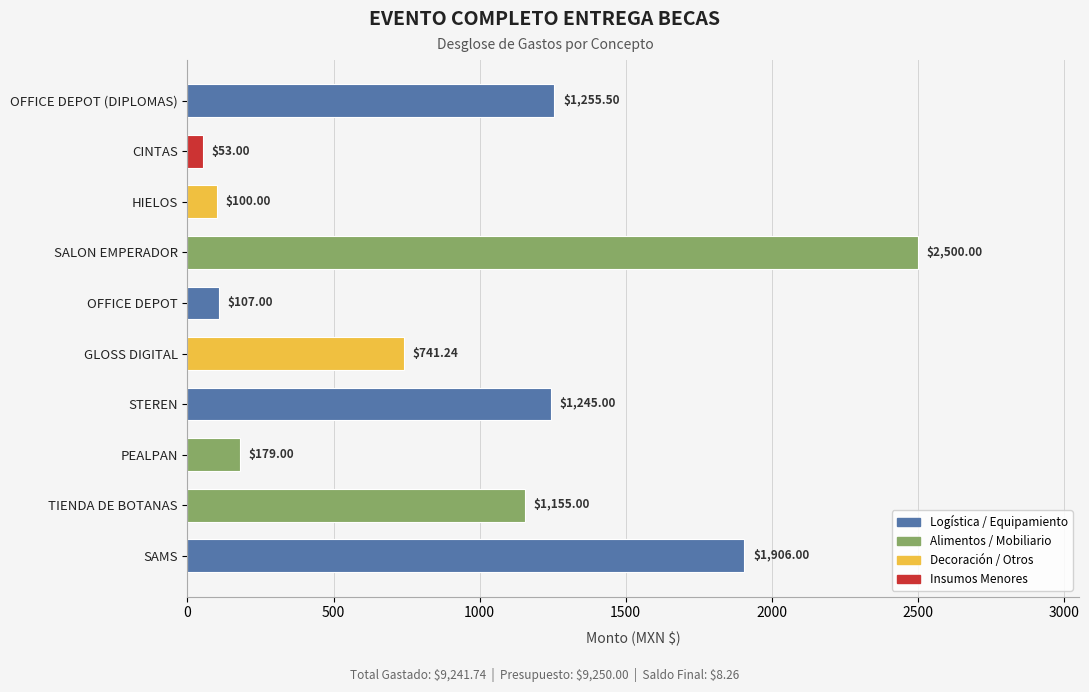

Rank the categories by value from highest to lowest.

SALON EMPERADOR, SAMS, OFFICE DEPOT (DIPLOMAS), STEREN, TIENDA DE BOTANAS, GLOSS DIGITAL, PEALPAN, OFFICE DEPOT, HIELOS, CINTAS